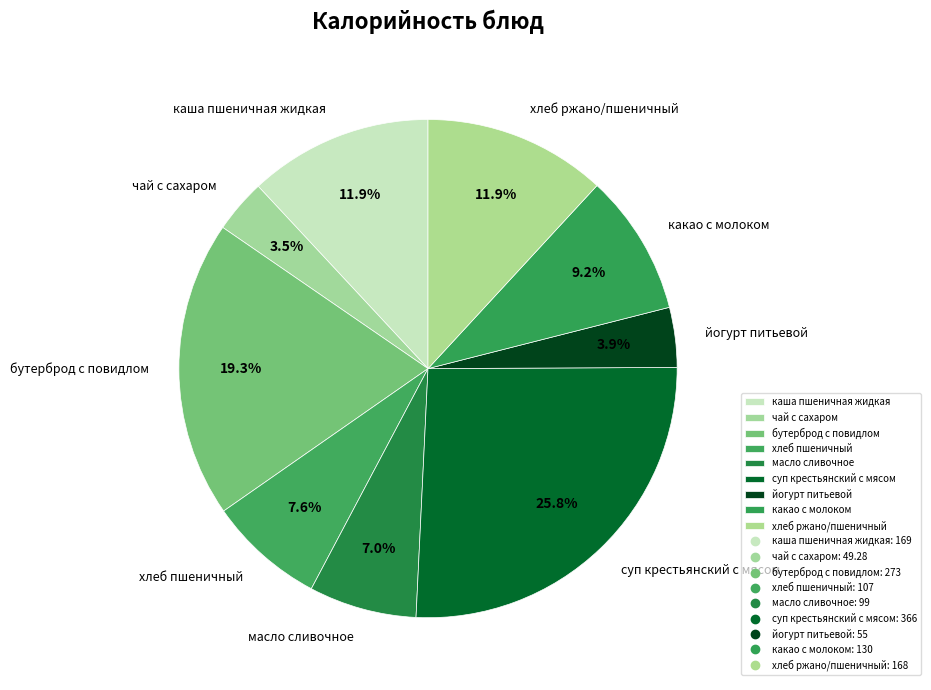

True or false: хлеб ржано/пшеничный accounts for 1% of the total.

False